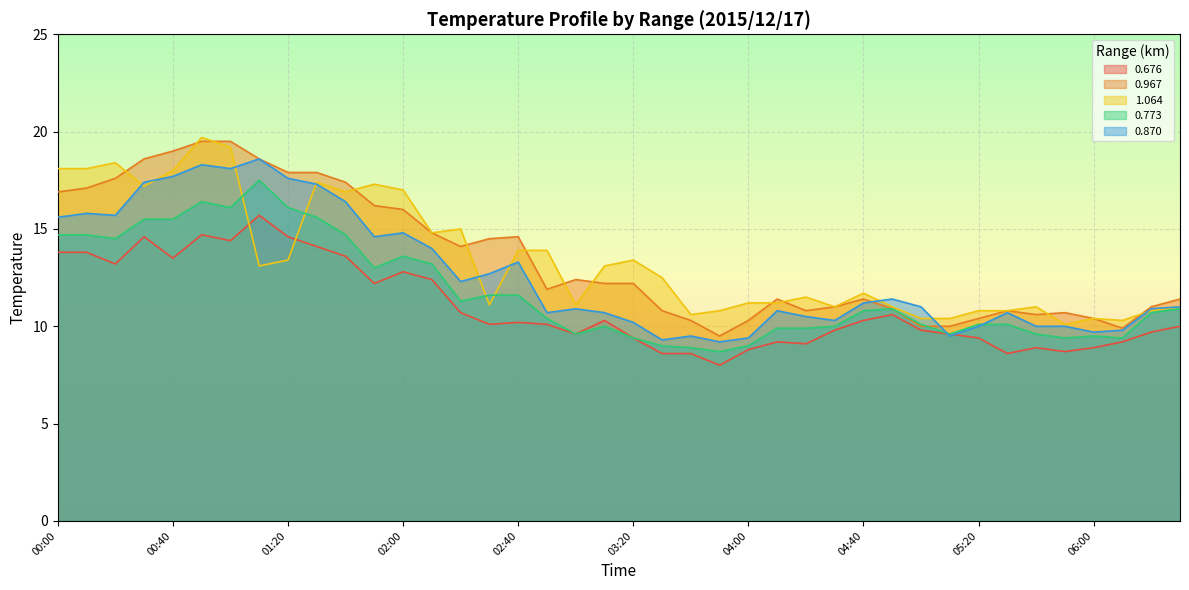

Where is the first local minimum for 0.967?

02:20